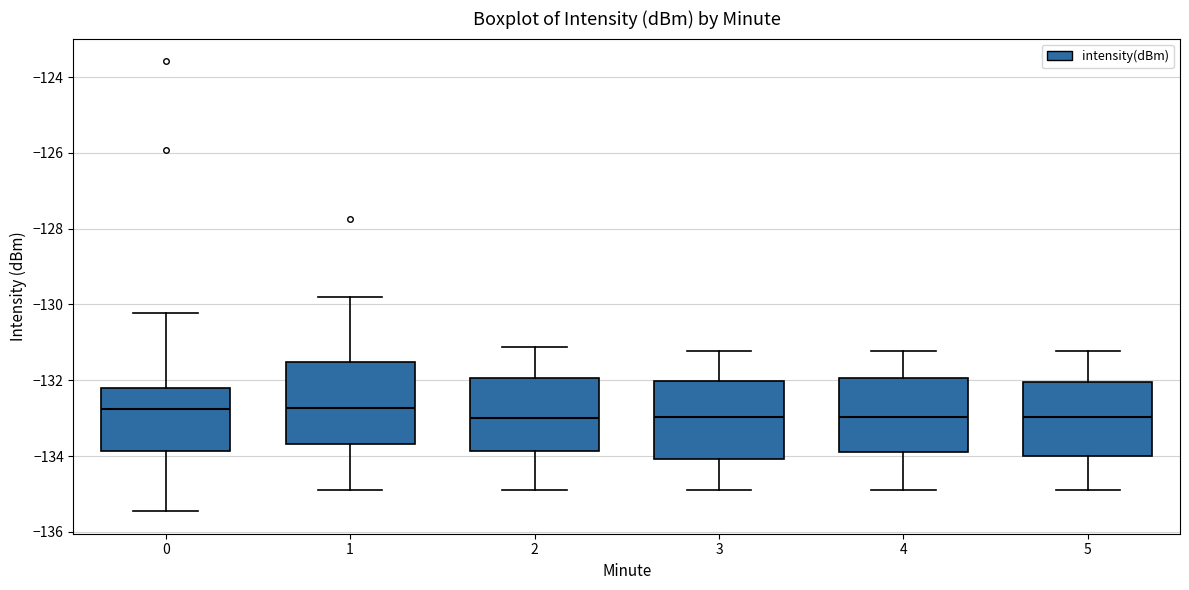

Where does the lower whisker of the box at x = 4 end on the y-axis? The values are not printed on the chart, so give them approximately, as read against the axis.

-135.0